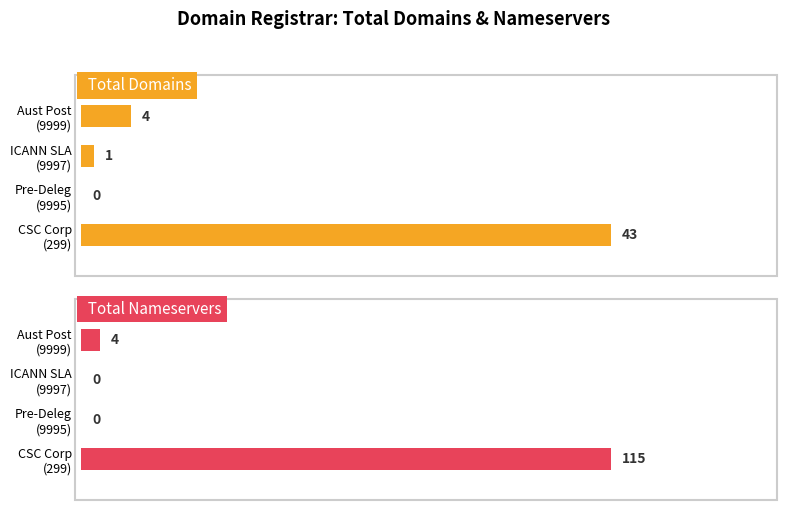

Are the bars grouped side by side (vs. stacked)?

Yes